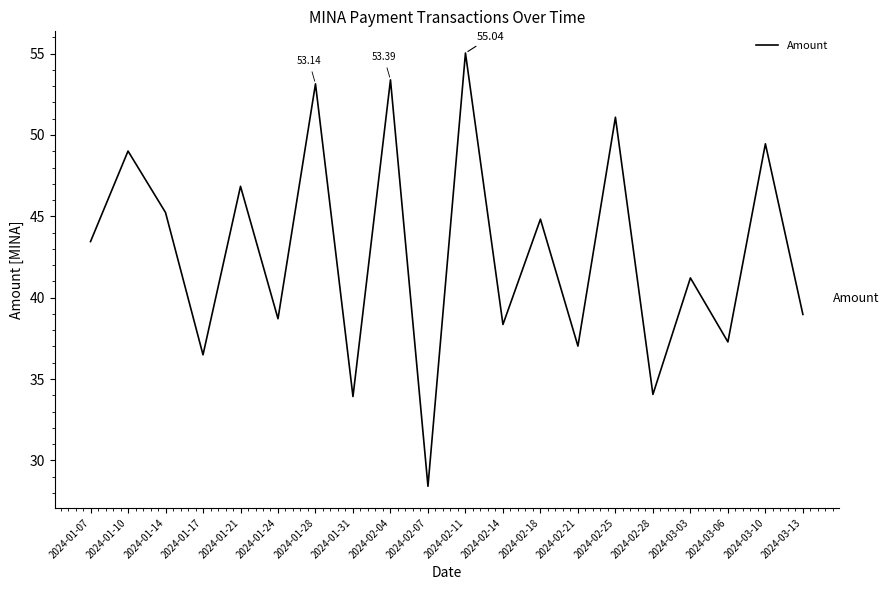

What is the approximate value at 2024-01-14?

45.2